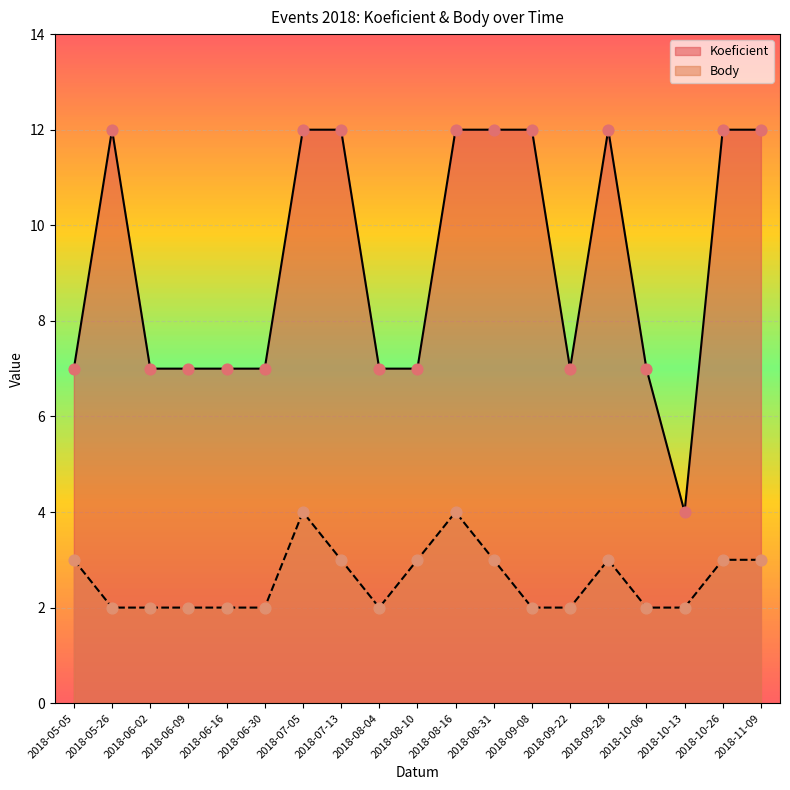

Which series has the largest Y range (max minus min)?

Koeficient